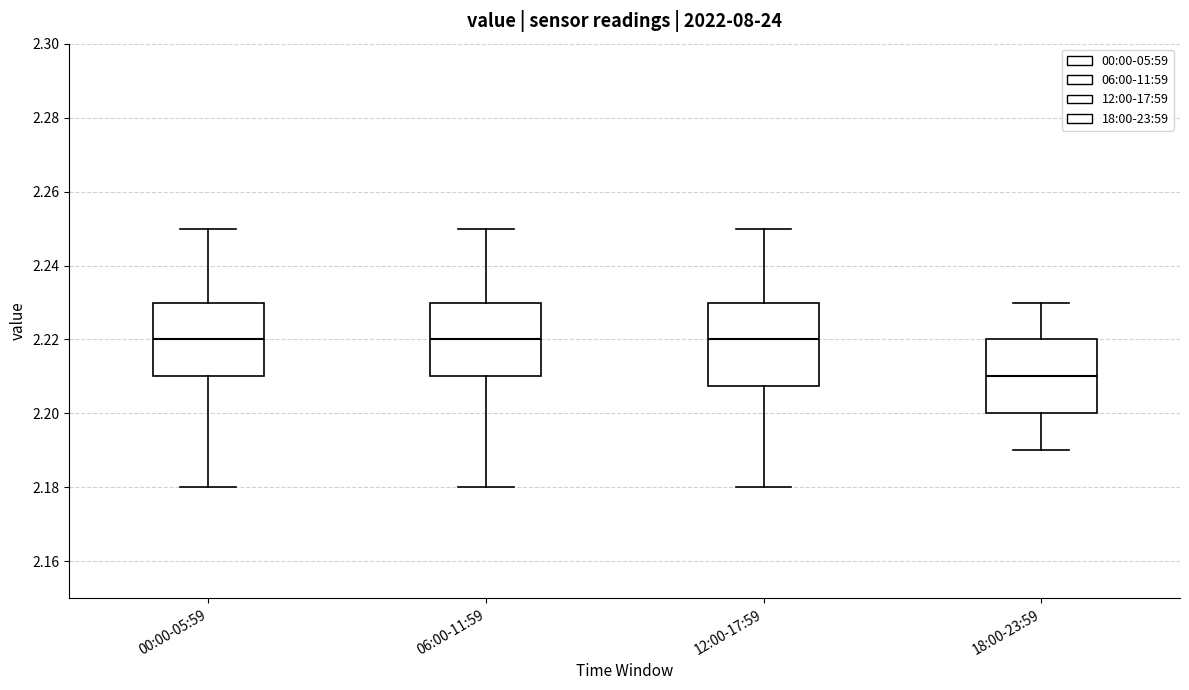

Reading left to right, read every box against the y-axis: the position of its median line, the range the box covers, and the ends of its whiskers. The values are not printed on the chart, so give them approximately, as read against the axis.

00:00-05:59: median 2.220, box 2.210 to 2.230, whiskers 2.180 to 2.250
06:00-11:59: median 2.220, box 2.210 to 2.230, whiskers 2.180 to 2.250
12:00-17:59: median 2.220, box 2.208 to 2.230, whiskers 2.180 to 2.250
18:00-23:59: median 2.210, box 2.200 to 2.220, whiskers 2.190 to 2.230